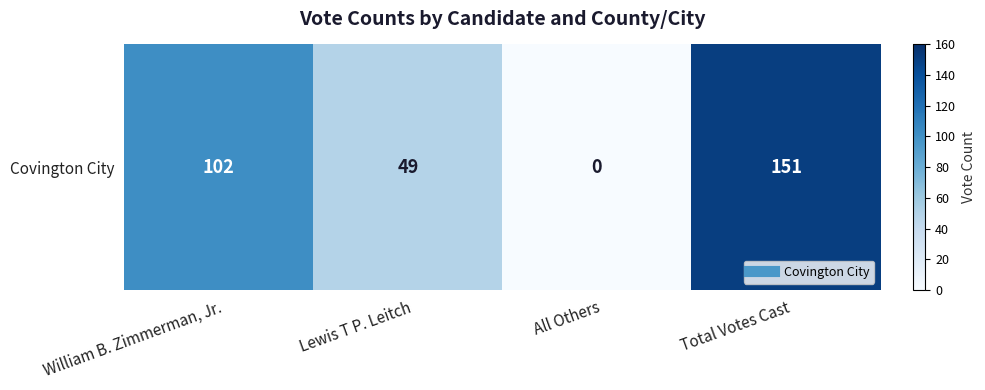

Reading right to left, extract all data points from this chart.

151	0	49	102